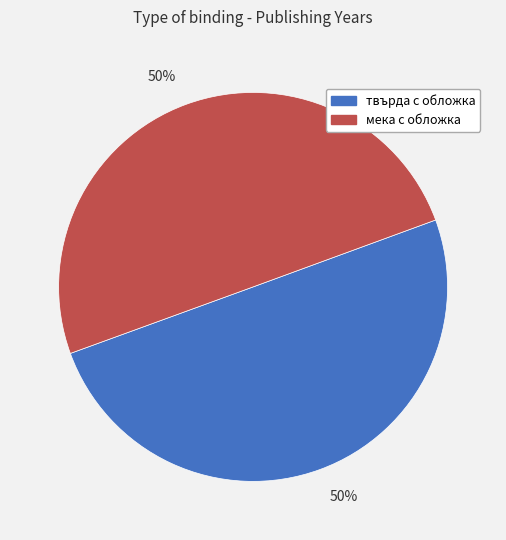

The твърда с обложка slice represents 50% of the pie. True or false?

True